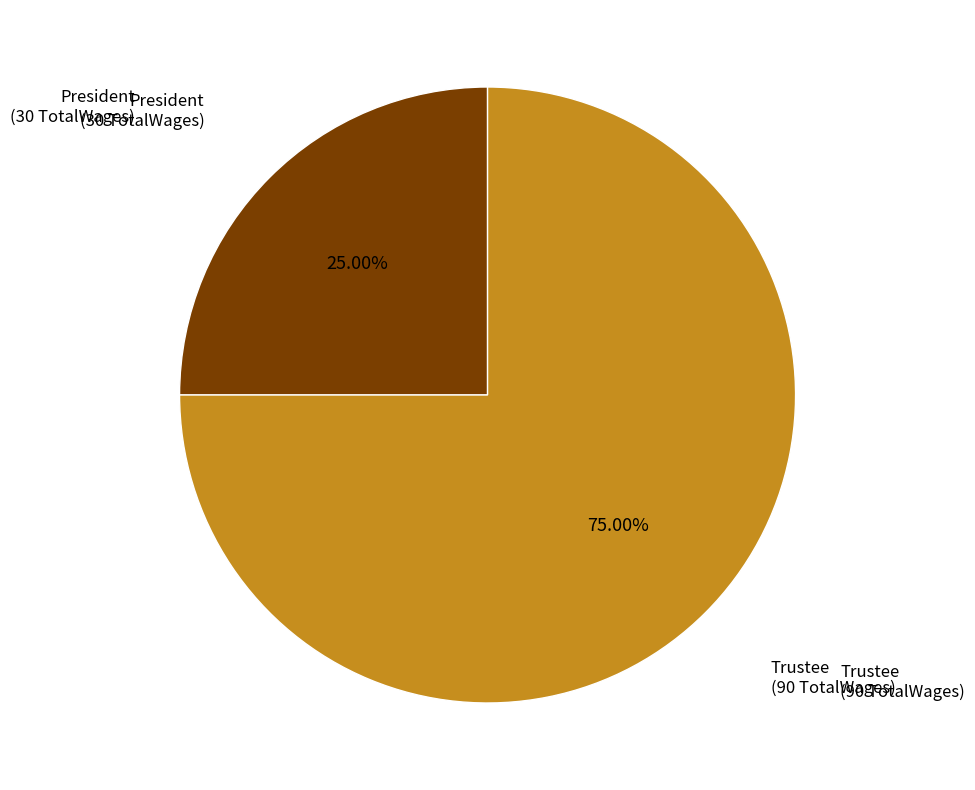

Which category has the smallest portion of the pie?

President